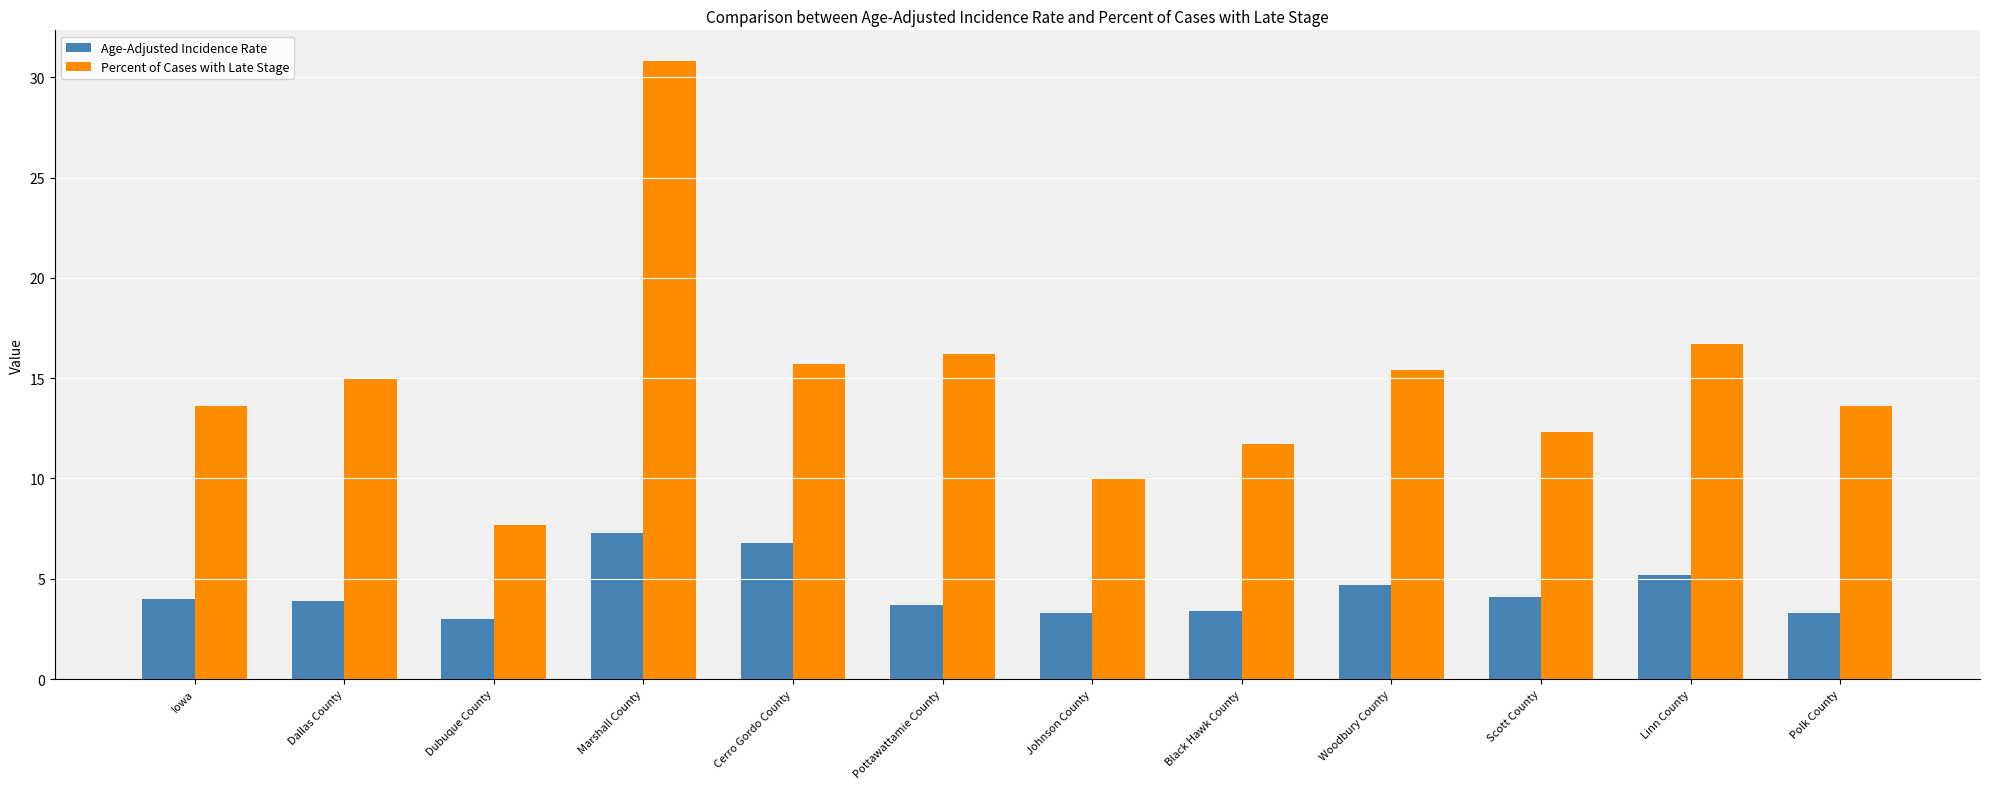

What is the difference between the maximum and minimum values in the Age-Adjusted Incidence Rate series?

4.3